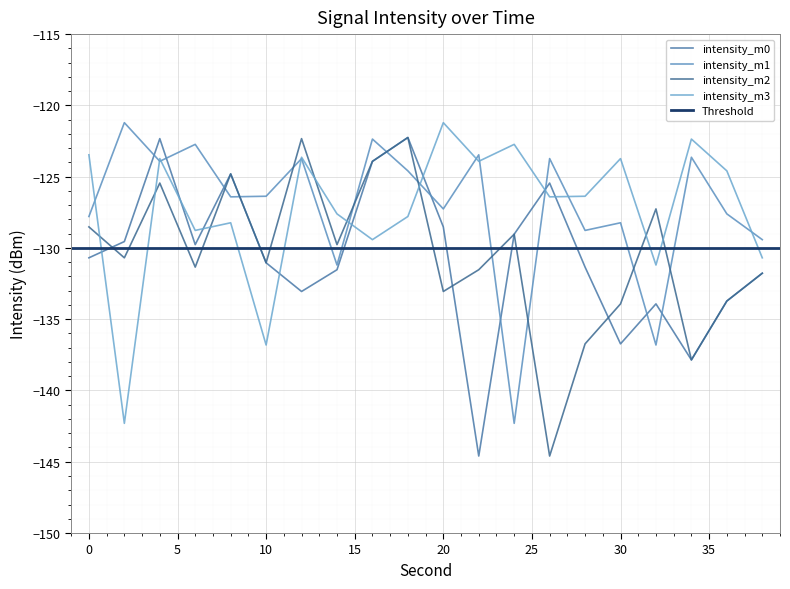

In intensity_m3, how many points are higher than both neighbors (excluding endpoints)?

7